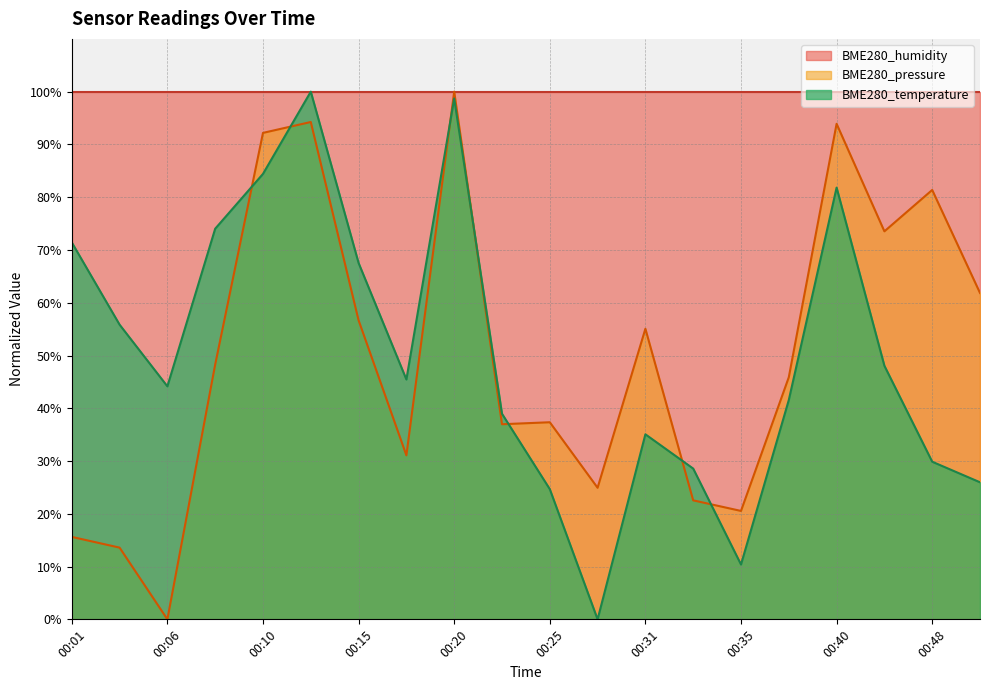

What is the spread (max minus min) of values at 00:03?

42.3